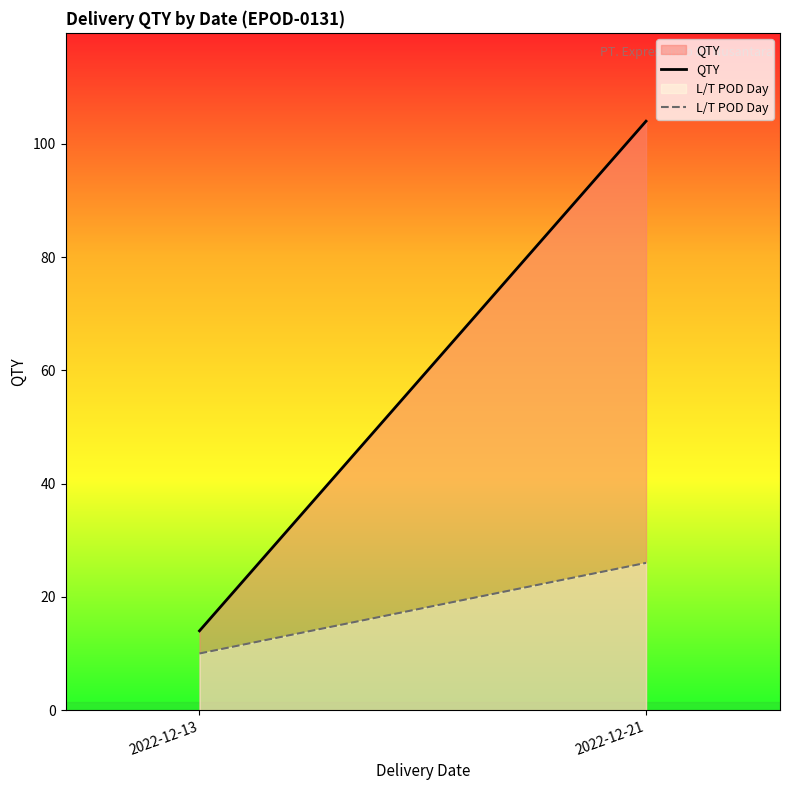

How many values in the QTY series are below 104?

1